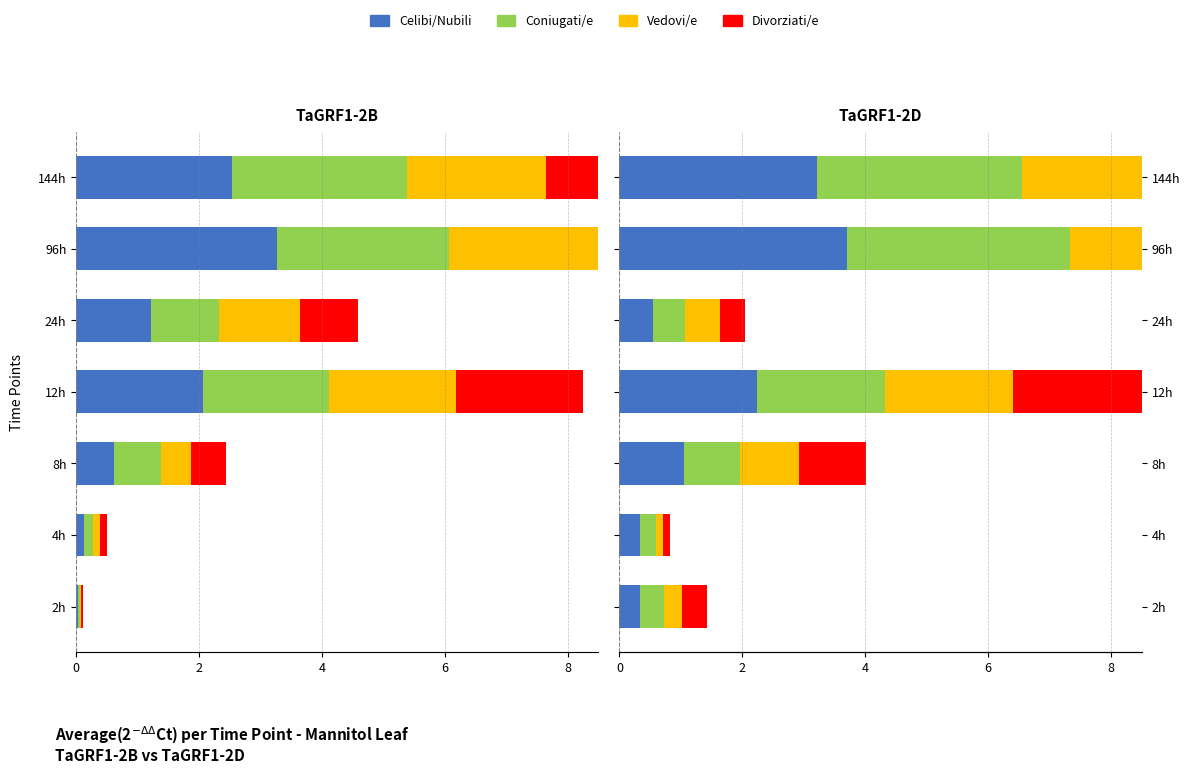

What is the difference between the highest and lowest values at 4h?

0.2